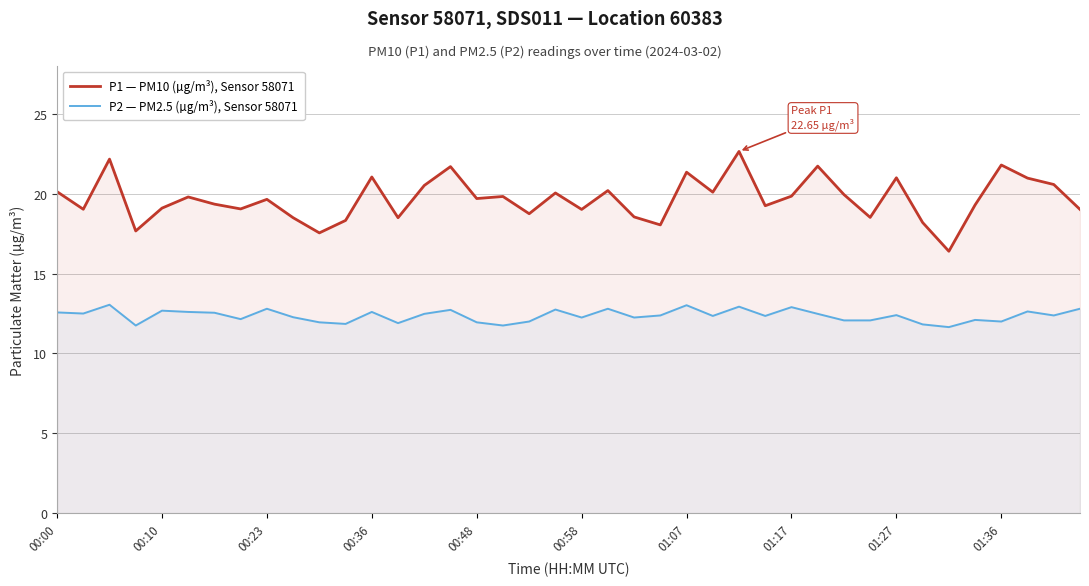

Is it true that P2 — PM2.5 (µg/m³), Sensor 58071 equals 7.5 at 21?

False